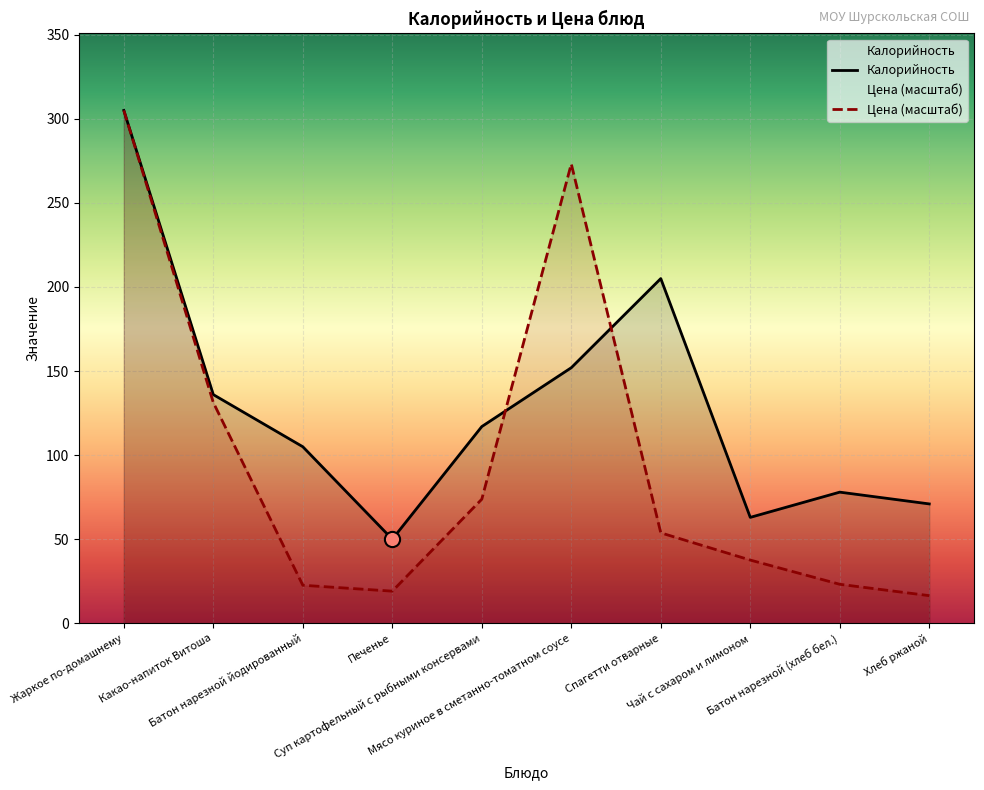

Which series has the largest total across all categories?

Калорийность